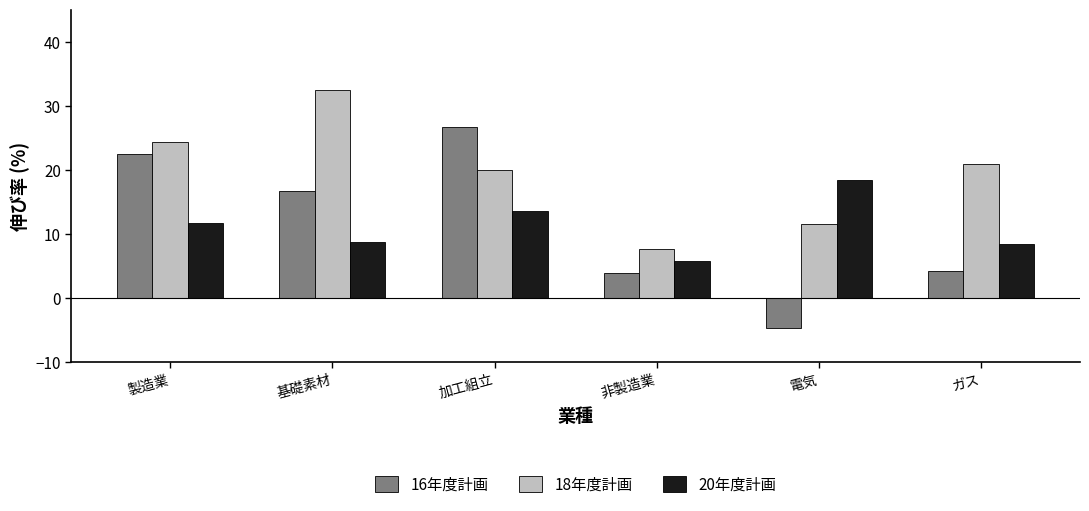

How many values in 16年度計画 are below zero?

1